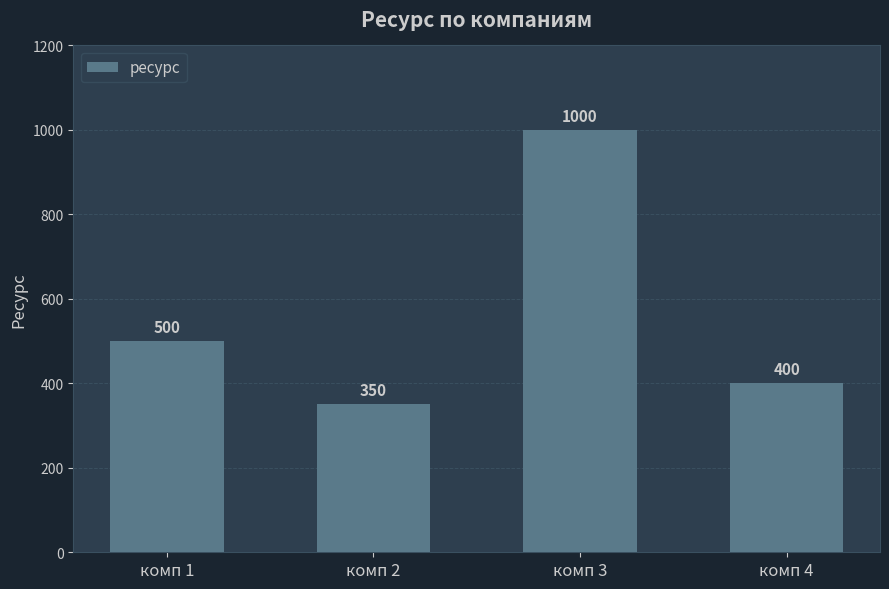

What is the value of the 3rd bar from the left?

1000